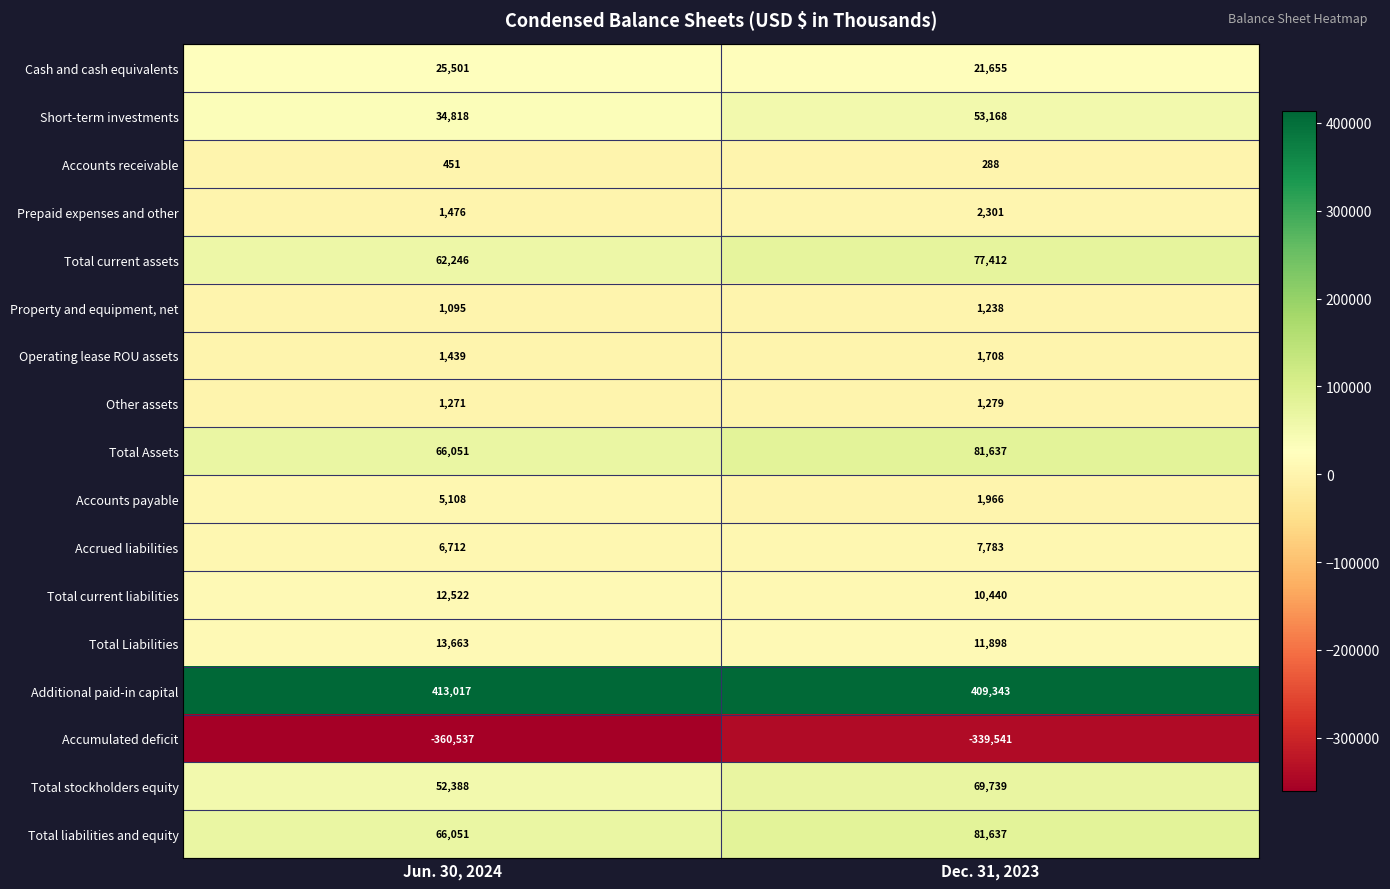

What is the total value across all series at Dec. 31, 2023?

493951